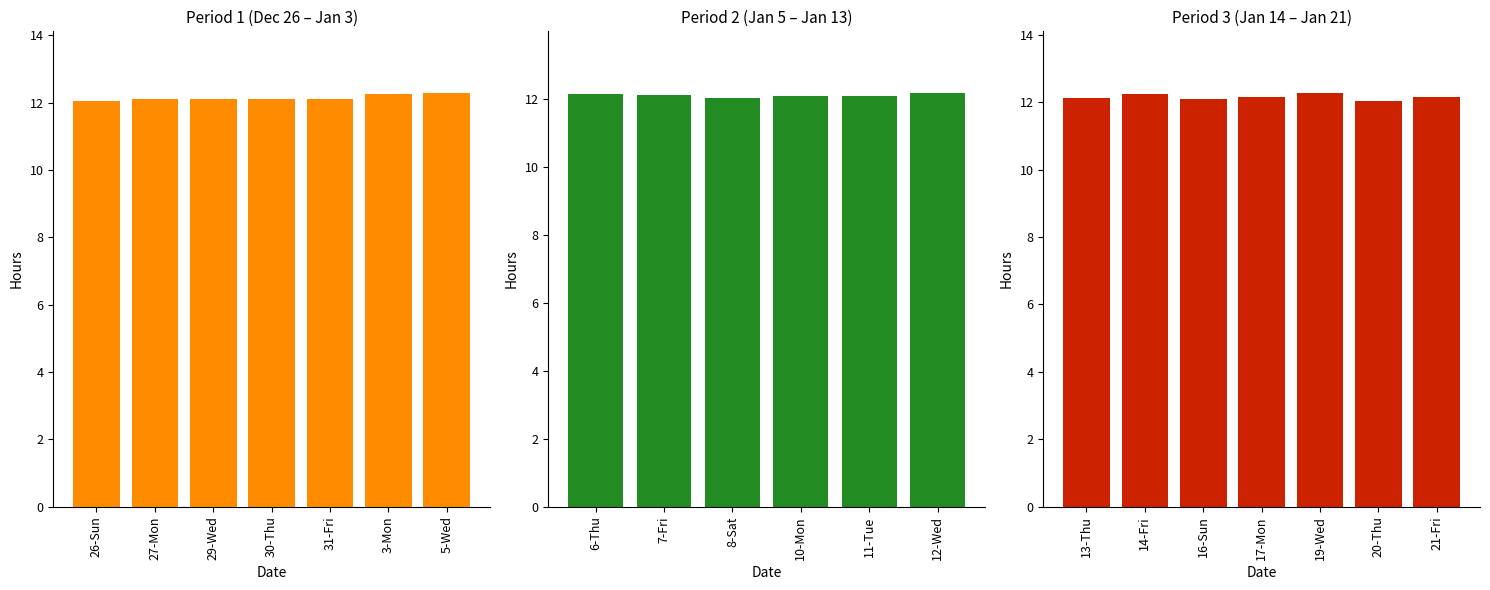

What is the smallest value displayed?

12.0